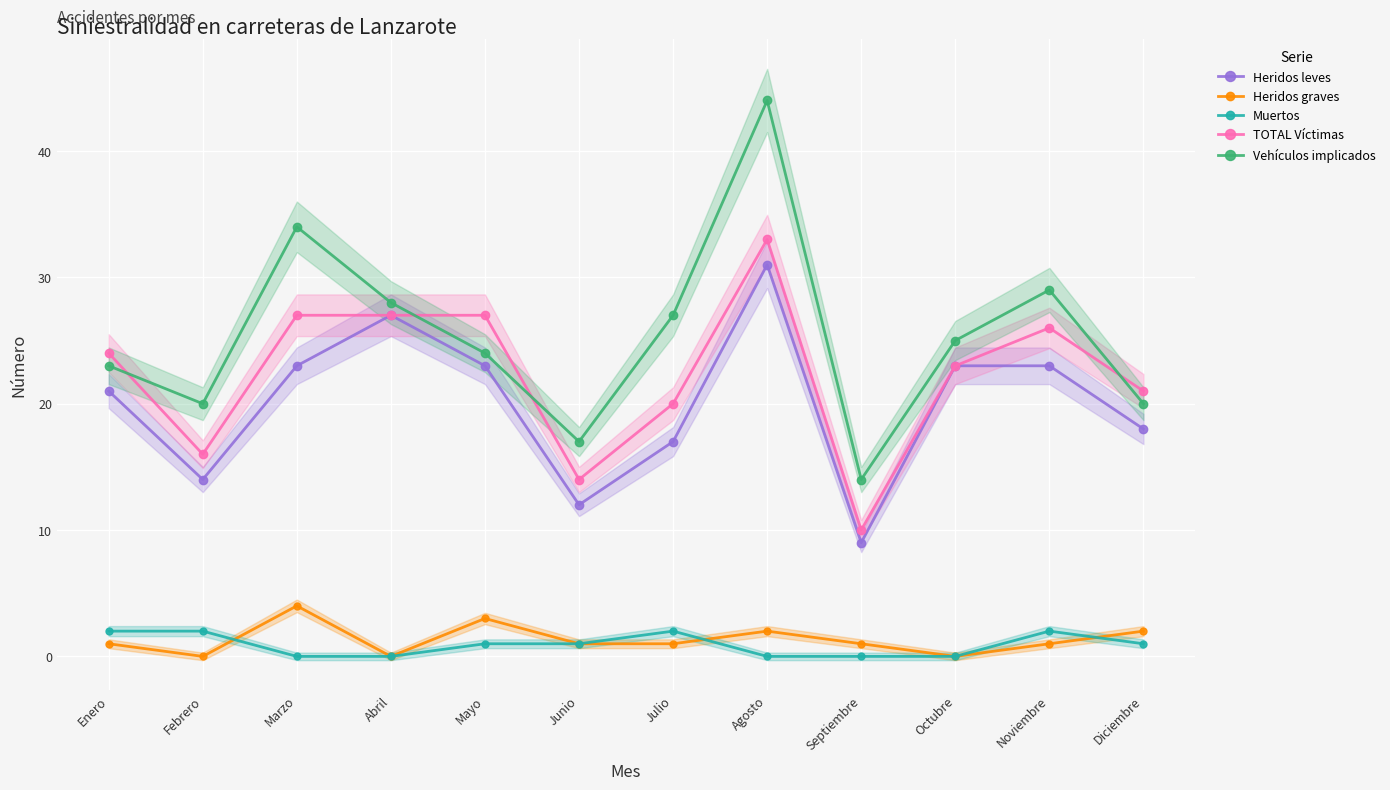

Which series has the largest range (max minus min)?

Vehículos implicados